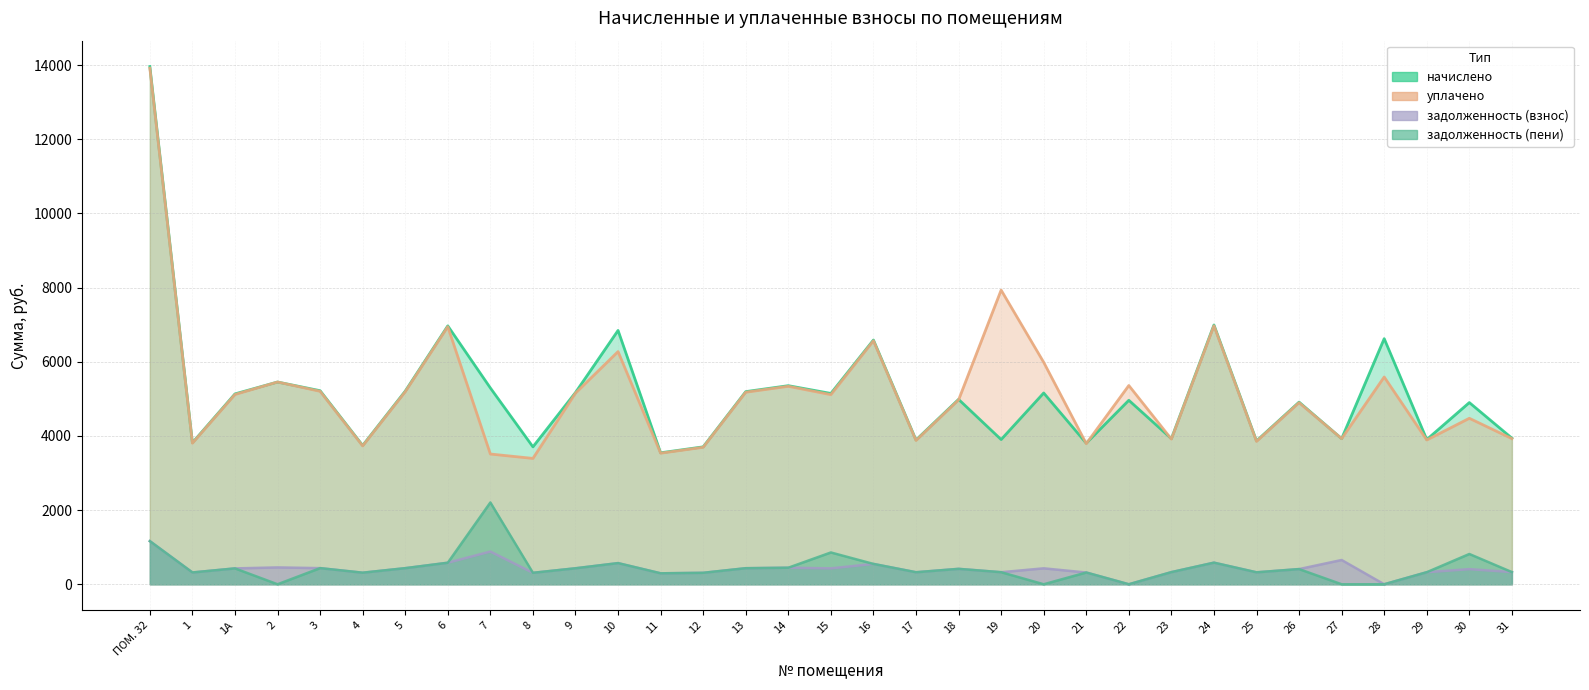

How many lines are shown in the chart?

4